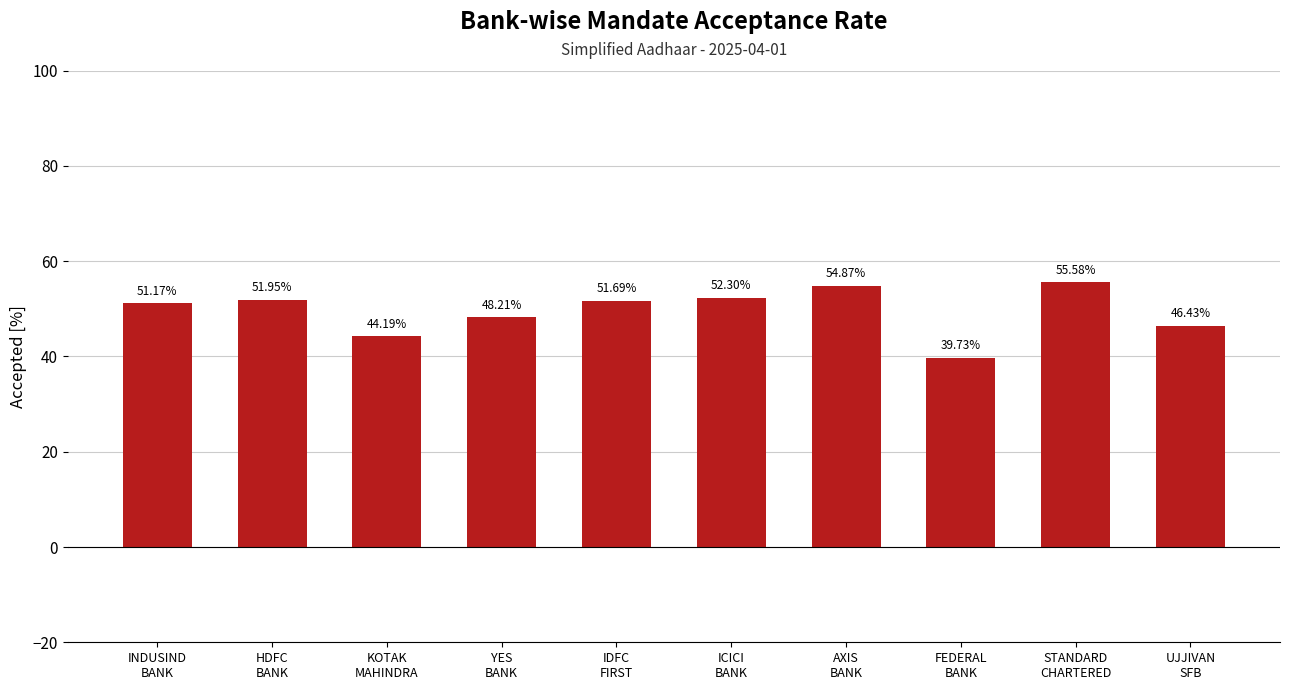

Approximately how many times larger is the value at HDFC
BANK compared to INDUSIND
BANK?

1.0